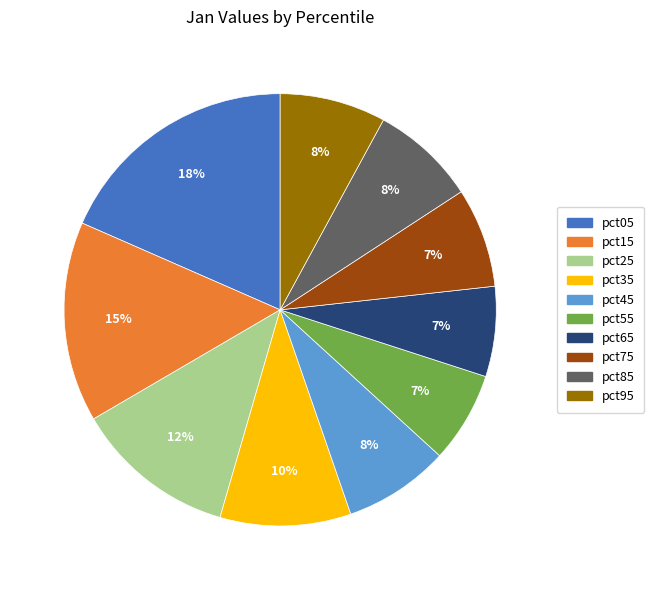

To the nearest percent, what is the combined percentage of pct15 and pct85?

23%